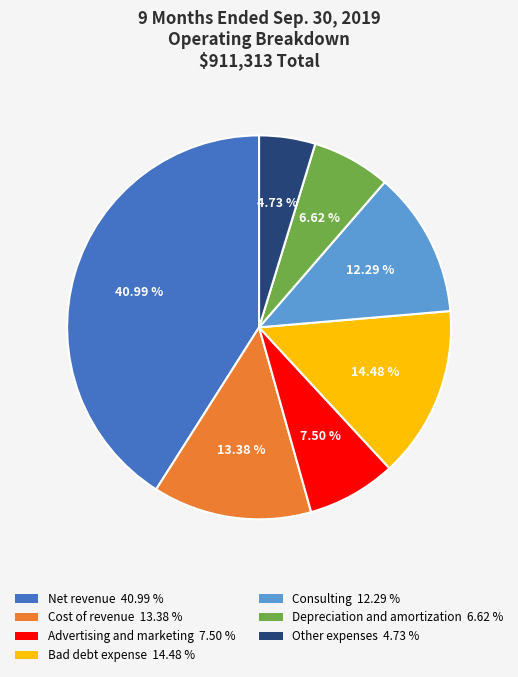

To the nearest percent, what is the difference between the Advertising and marketing and Net revenue slice percentages?

33%